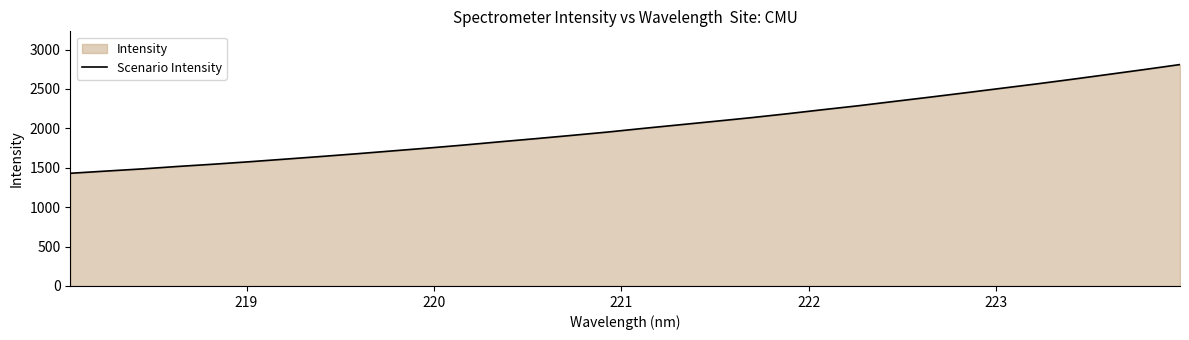

What is the difference between the maximum and minimum values?

1379.8